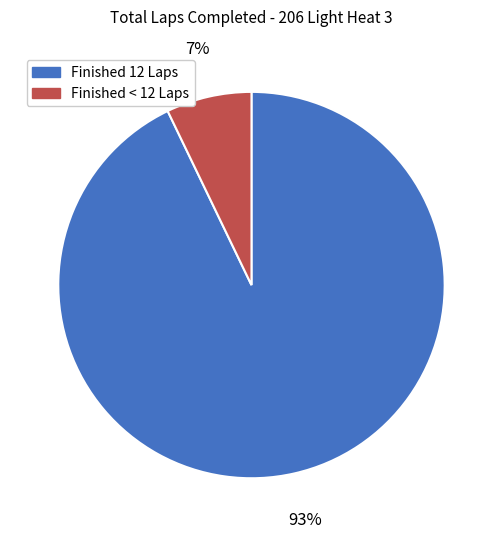

To the nearest percent, what is the average slice percentage?

50%